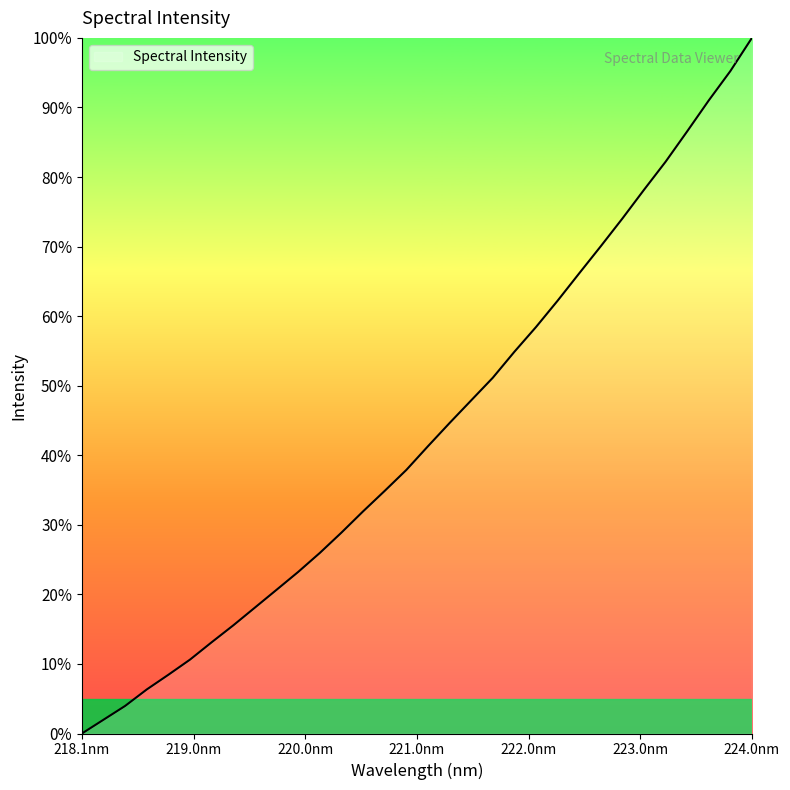

Reading left to right, transcribe all the data shown in this chart.

0.0	0.0	0.0	0.1	0.1	0.1	0.1	0.2	0.2	0.2	0.2	0.3	0.3	0.3	0.3	0.4	0.4	0.4	0.5	0.5	0.5	0.6	0.6	0.7	0.7	0.7	0.8	0.8	0.9	0.9	1.0	1.0